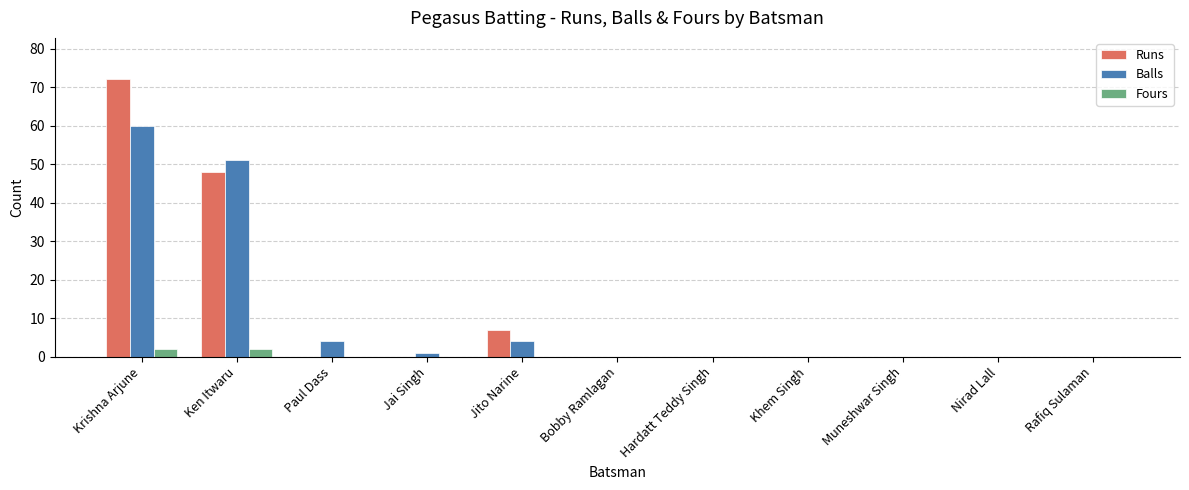

At which category is the sum across all series the highest?

Krishna Arjune